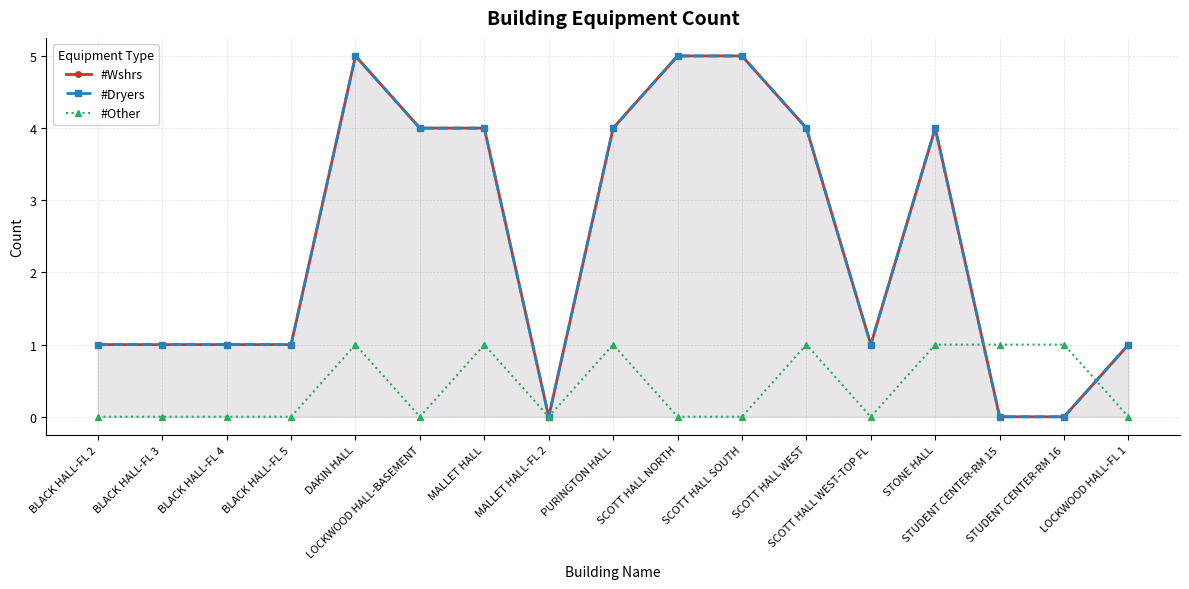

The value of #Other at STUDENT CENTER-RM 15 is 1. True or false?

True